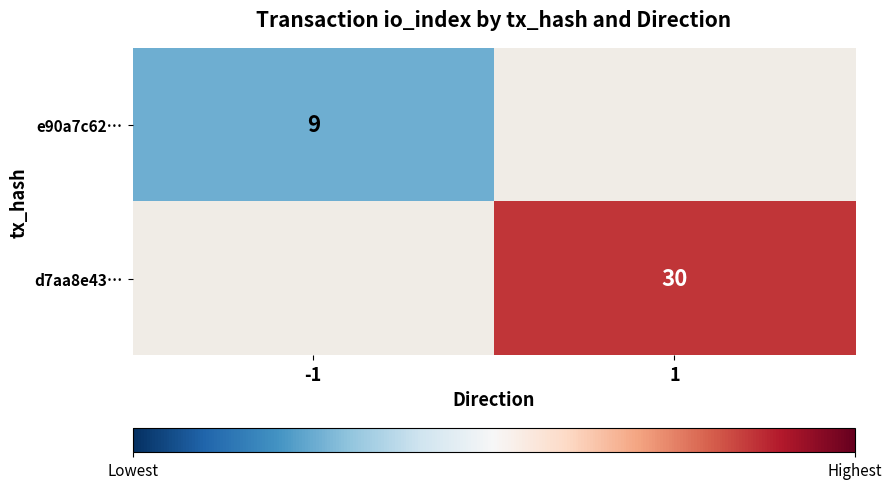

Is the value of e90a7c62… at -1 greater than the value of d7aa8e43… at 1?

No